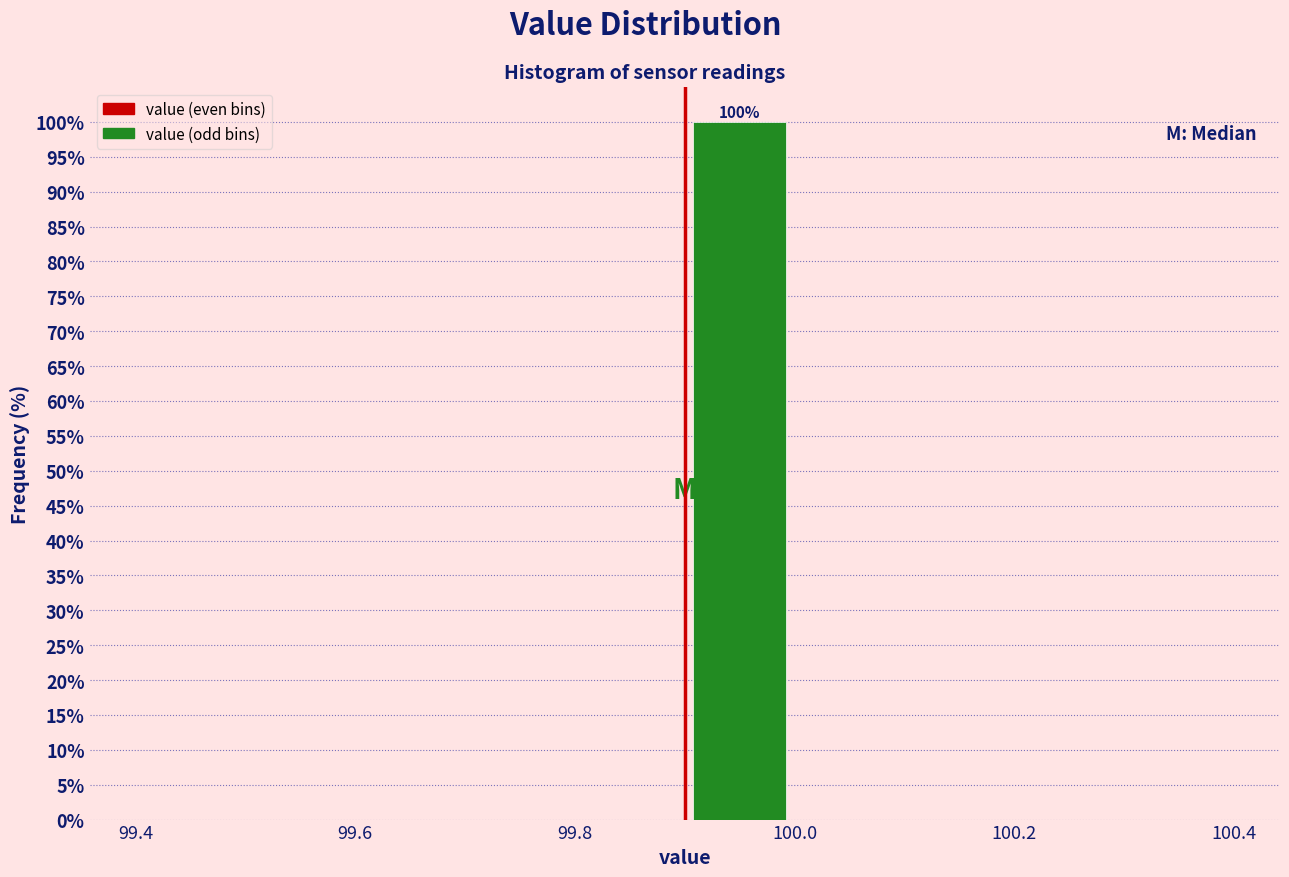

Over which range of the x-axis is the bar tallest?

99.9 to 100.0